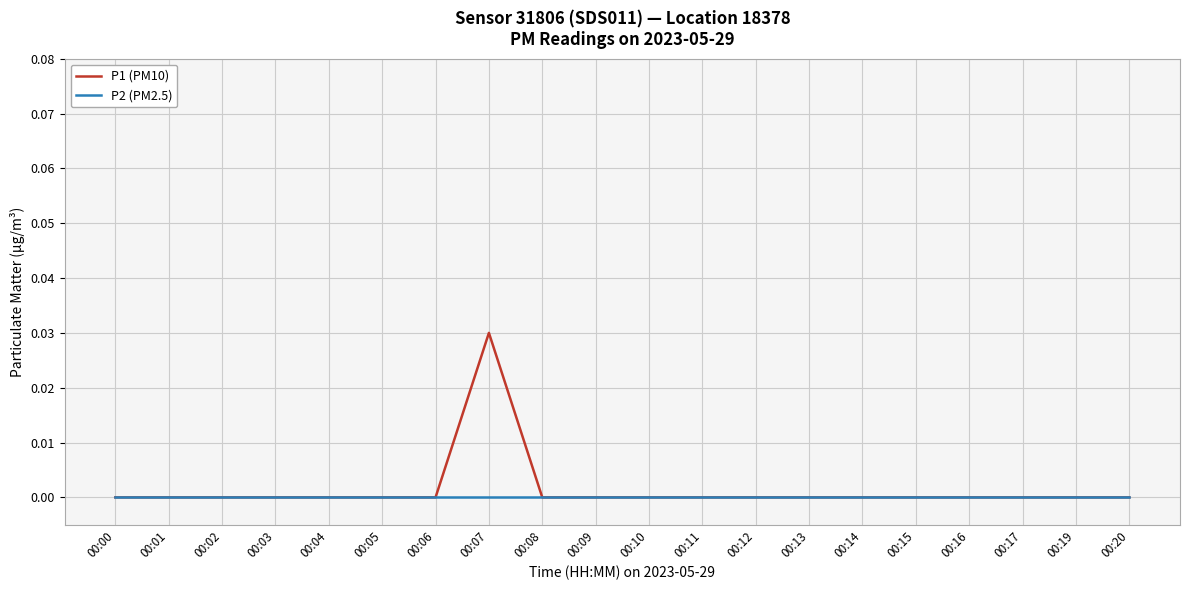

Which series has the largest range (max minus min)?

P1 (PM10)